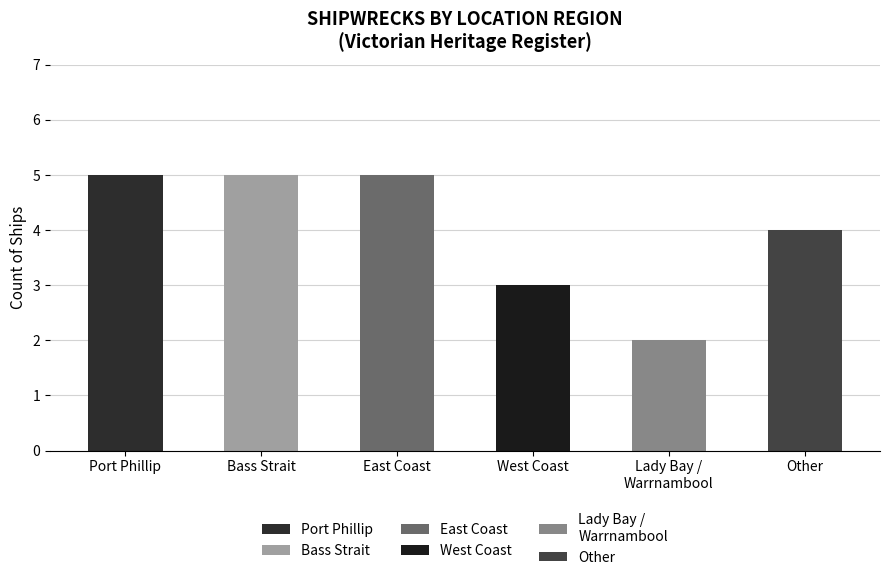

Is it true that the value at West Coast is 3?

True